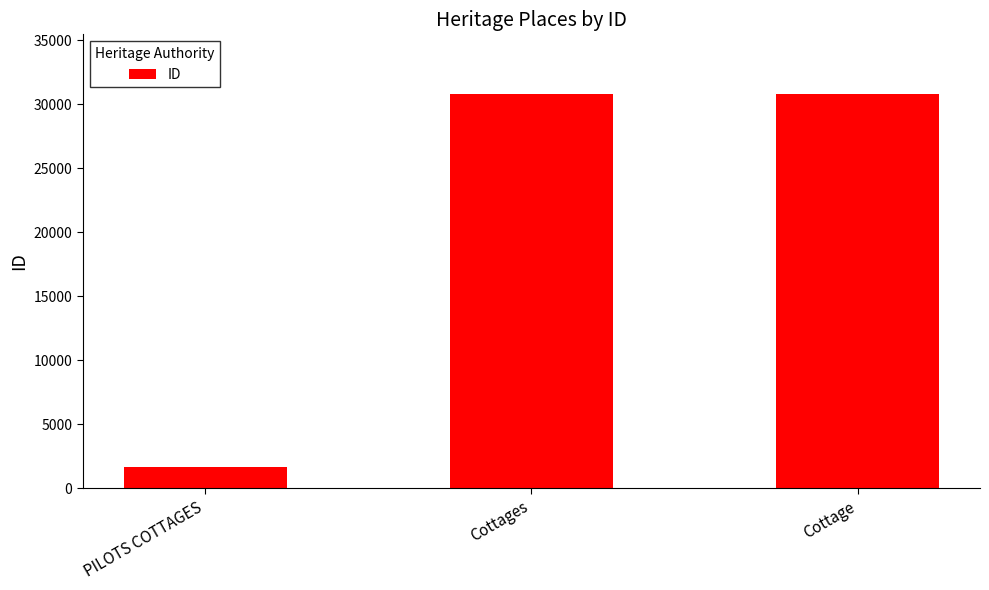

What is the label of the 2nd bar from the right?

Cottages